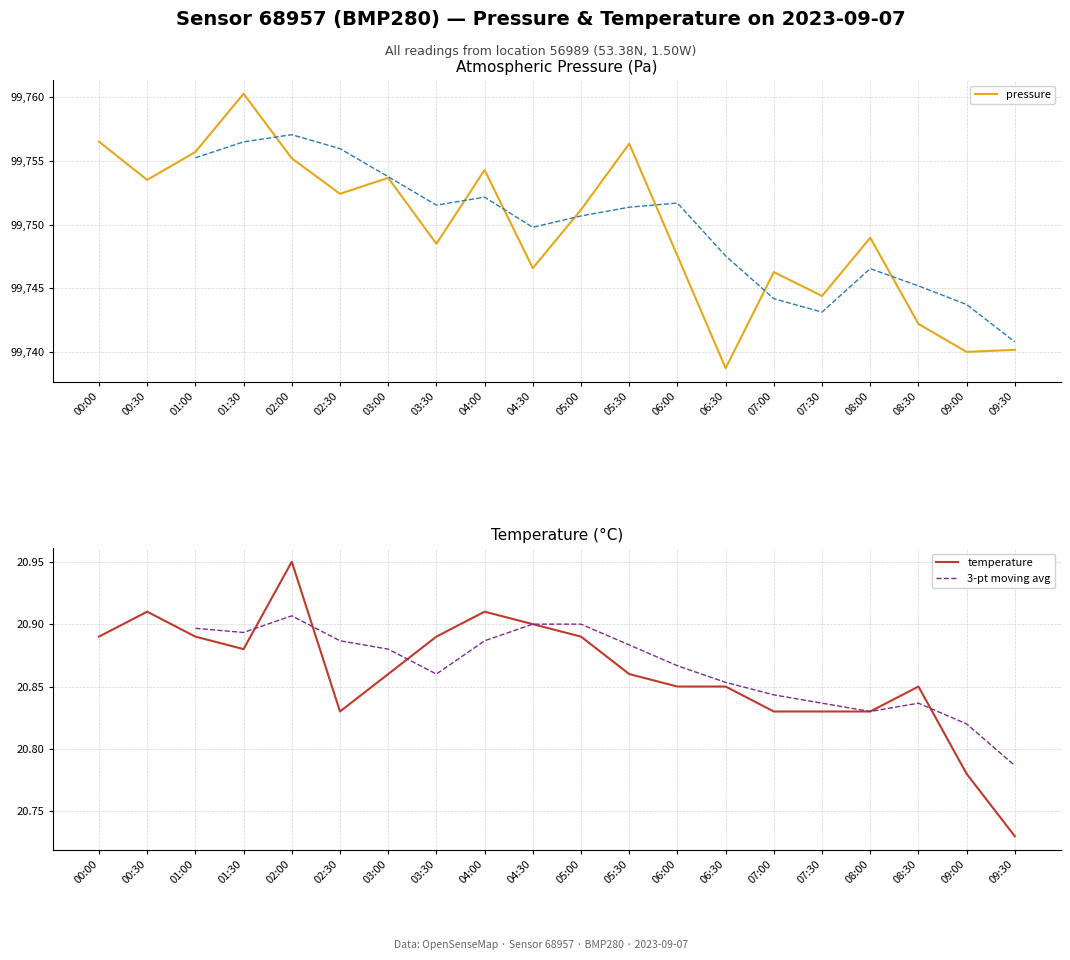

True or false: pressure has more than 1 points higher than both neighbors.

True